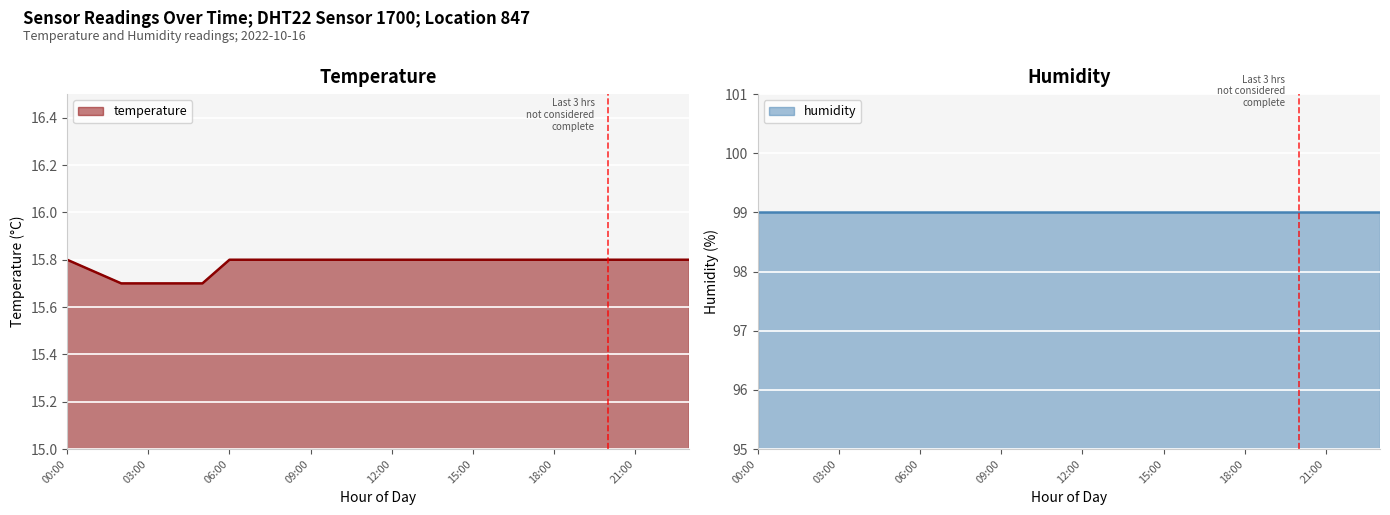

True or false: humidity has a value of 99.0 at 11:00.

True